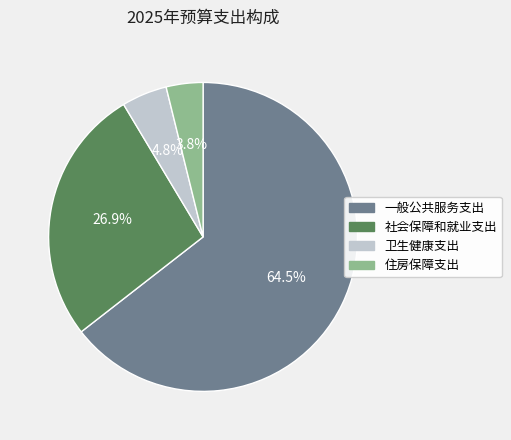

Is the sum of 一般公共服务支出 and 社会保障和就业支出 greater than half?

Yes